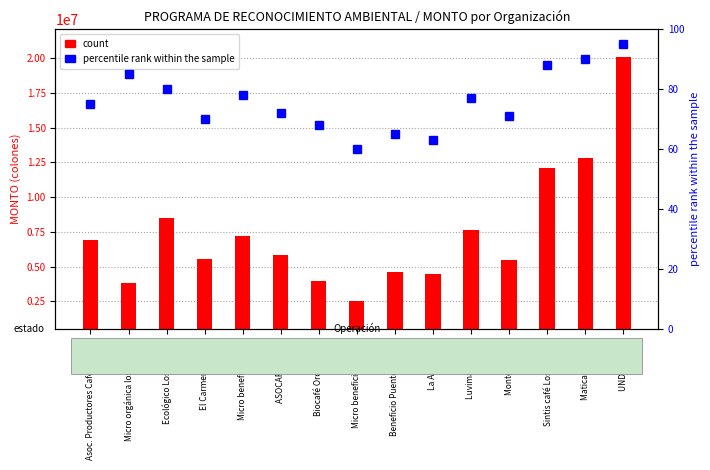

At which label does count reach its peak?

UNDECAF S.A